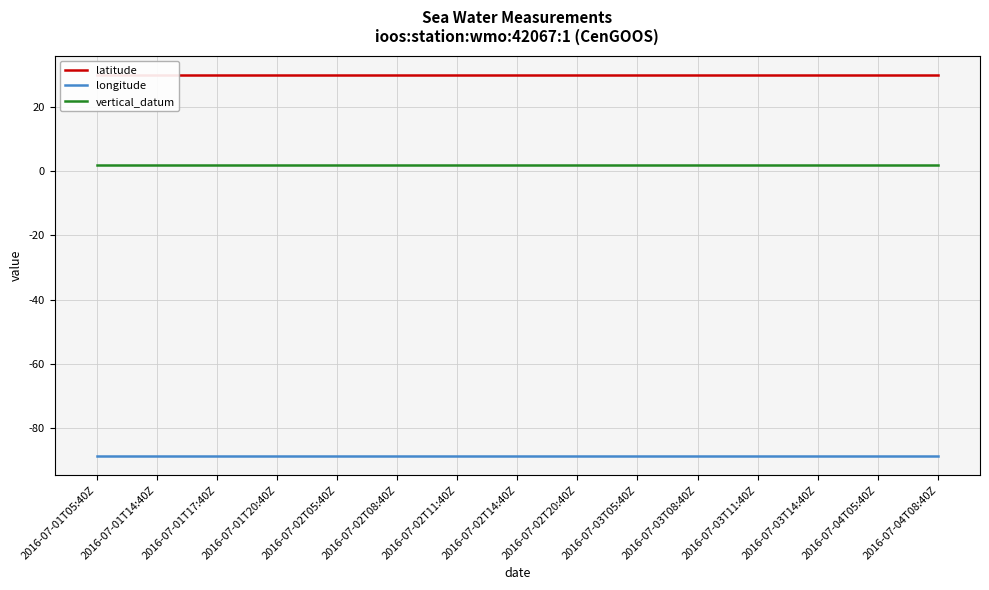

What is the spread (max minus min) of values at 2016-07-03T08:40Z?

118.7